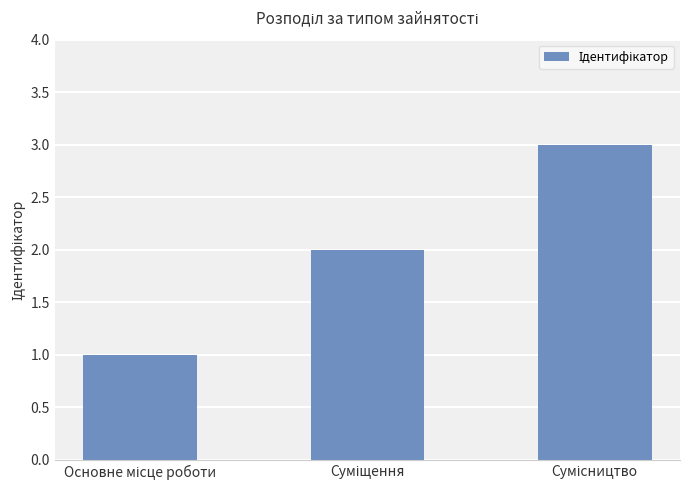

Does the chart contain stacked bars?

No